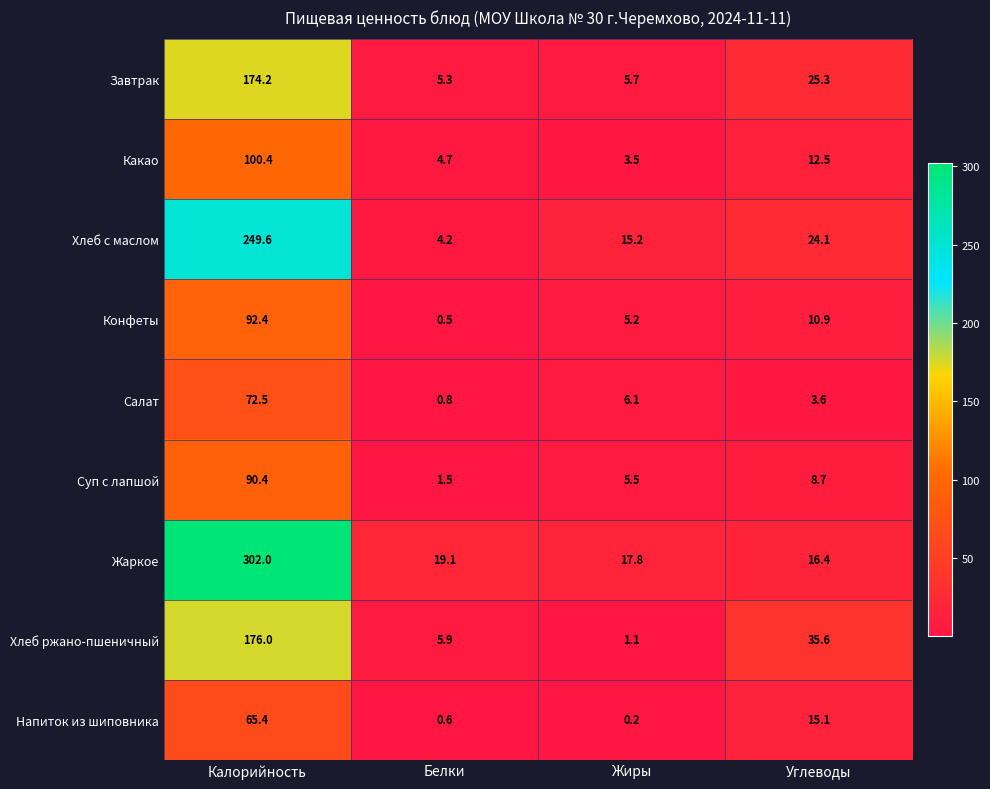

What is the difference between the Конфеты values at Калорийность and Жиры?

87.2